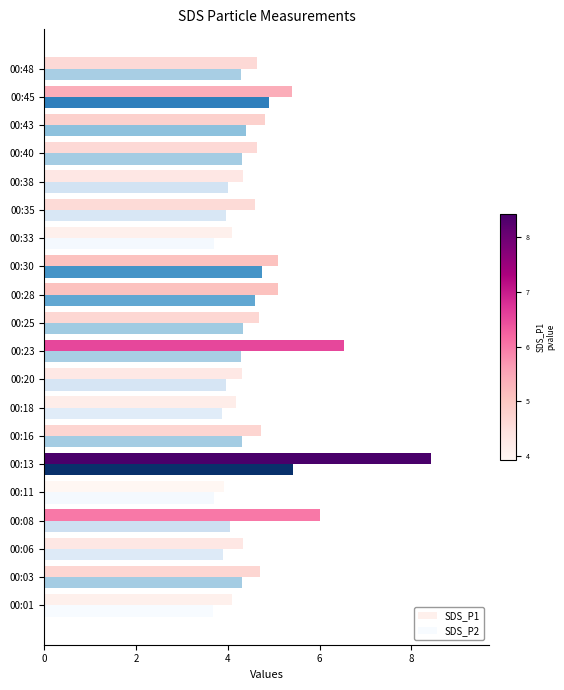

How many distinct data groups are displayed?

2